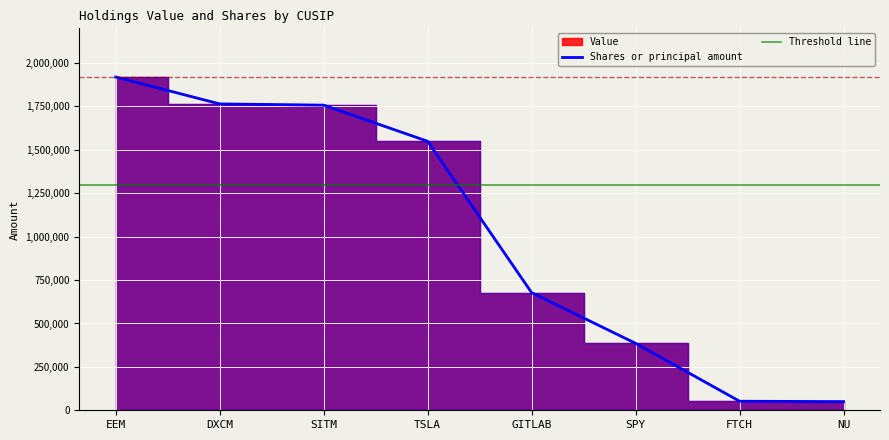

At which label does Shares or principal amount first exceed 1549358?

EEM